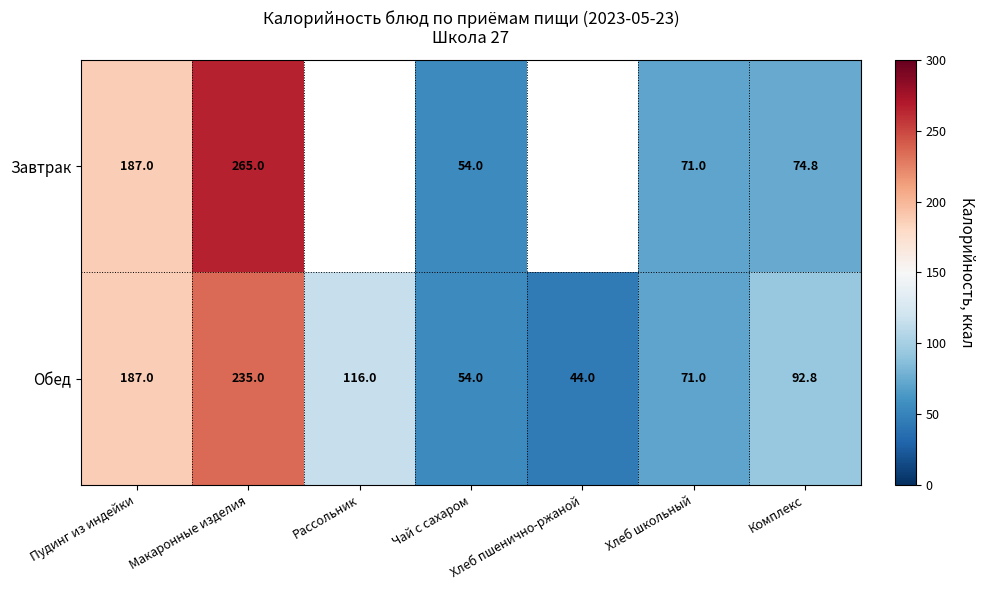

Where does the Обед series first go above 92?

Пудинг из индейки